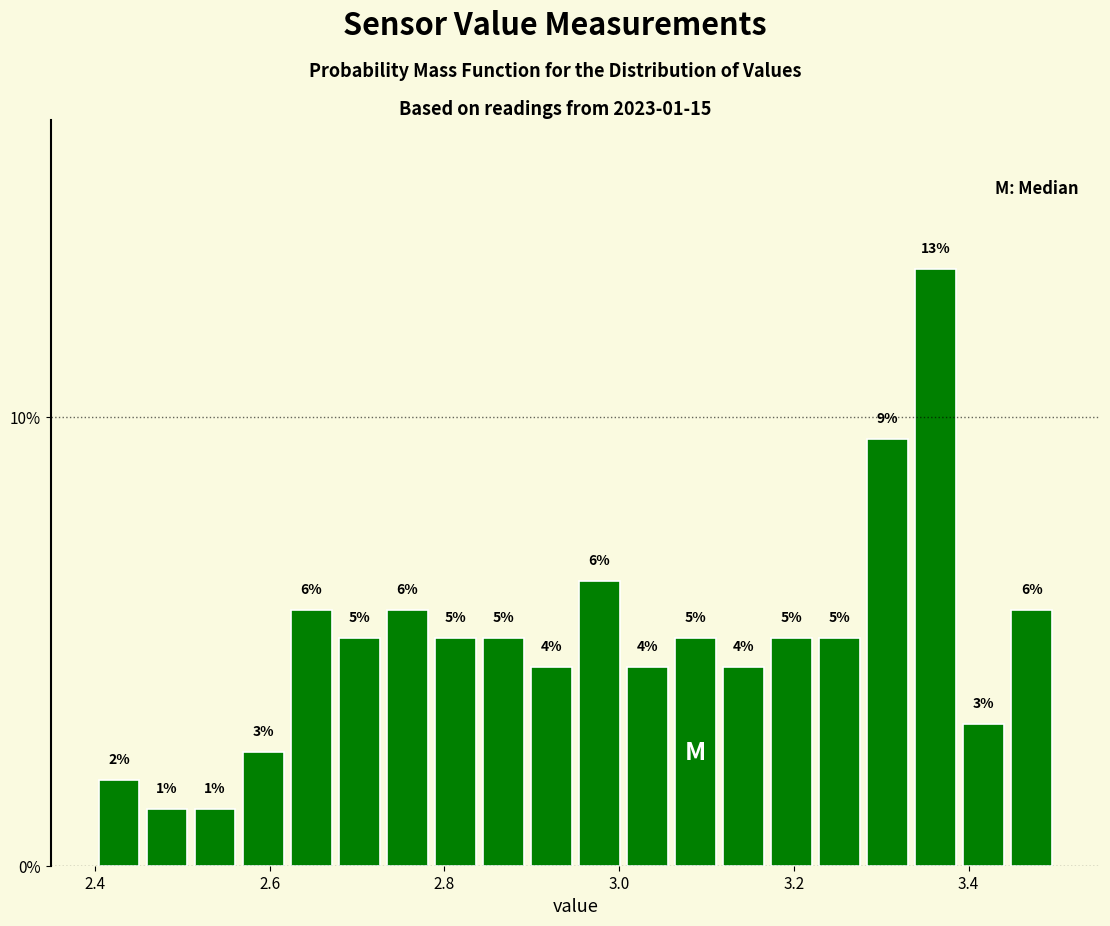

Read against the x-axis, roughly where is the centre of the tallest bar?

3.36